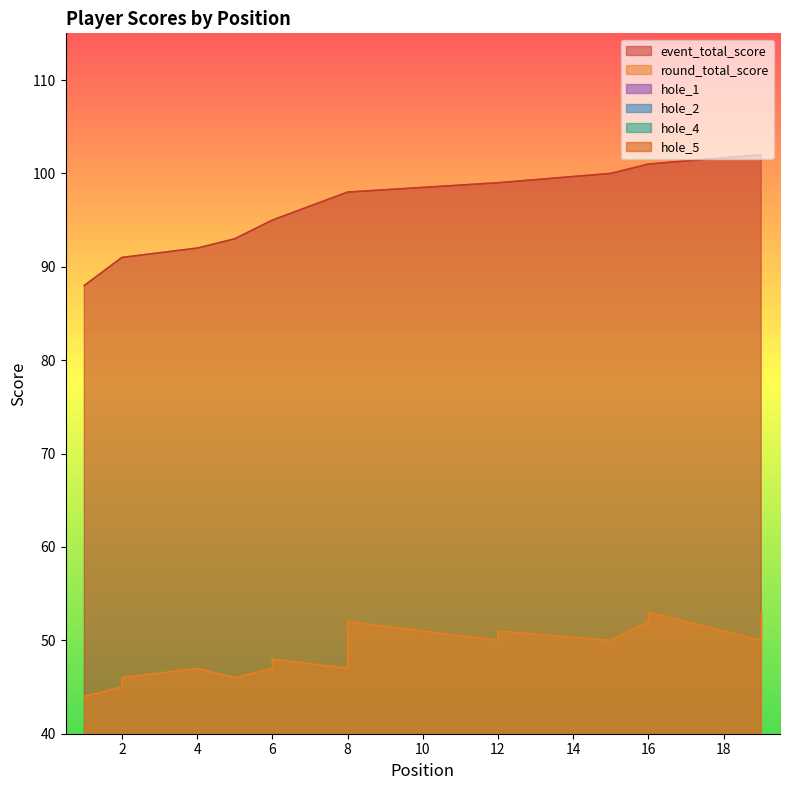

What is the average value of the event_total_score series?

97